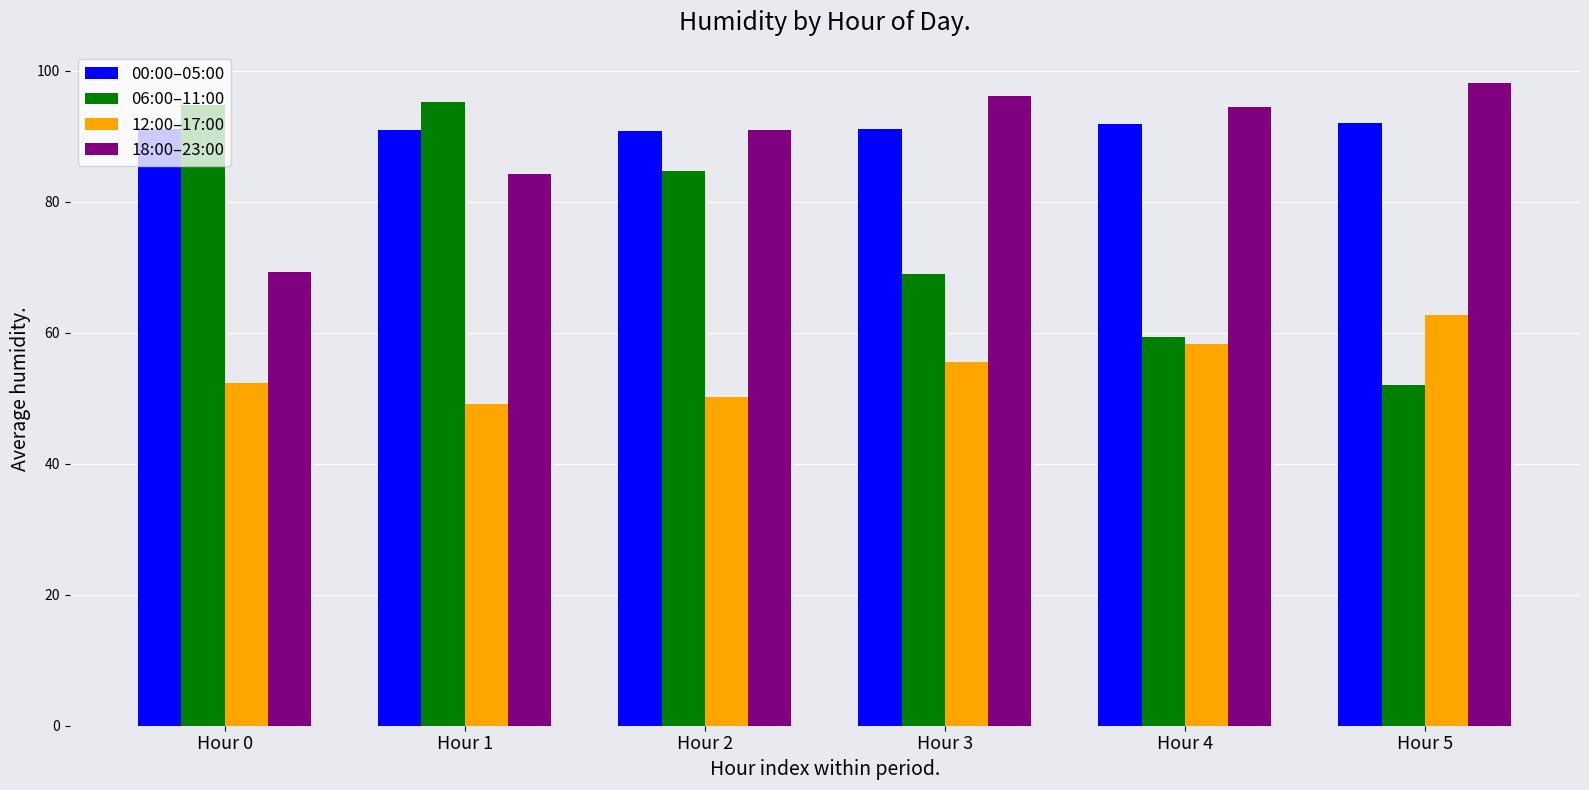

What is the difference between the maximum and minimum values in the 18:00–23:00 series?

28.8